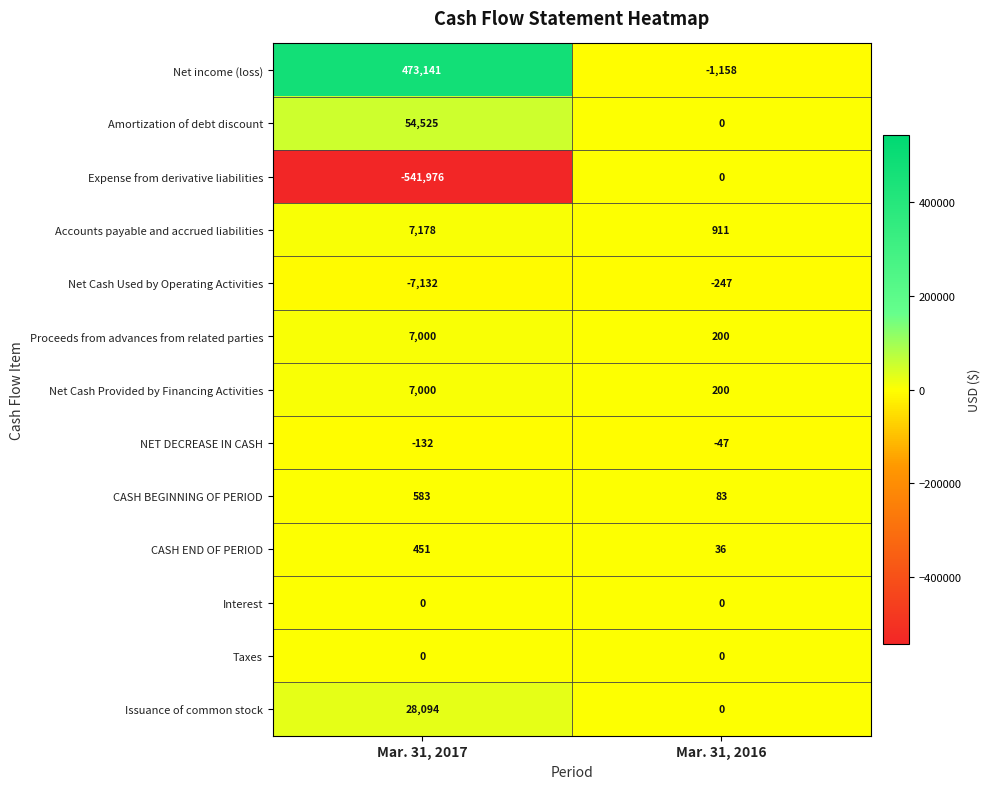

What is the average value of the Proceeds from advances from related parties series?

3600